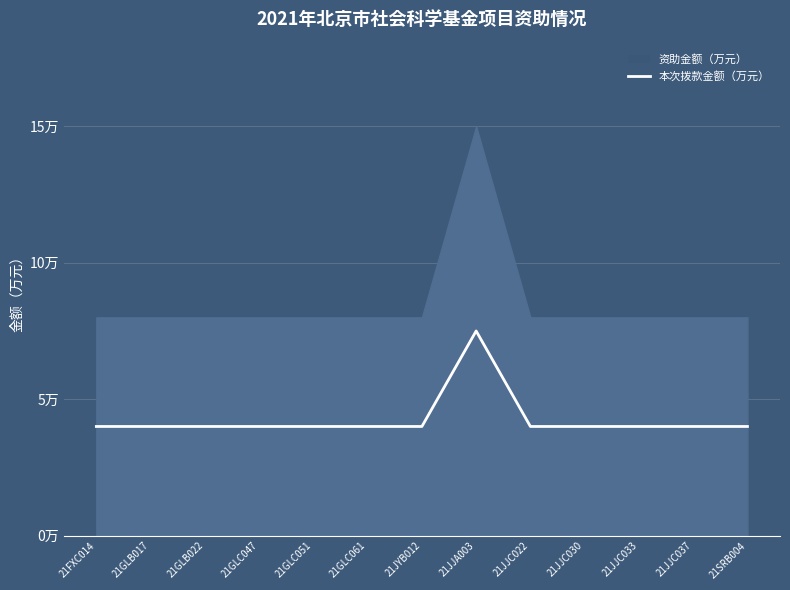

List the labels in order of value, smallest first.

21FXC014, 21GLB017, 21GLB022, 21GLC047, 21GLC051, 21GLC061, 21JYB012, 21JJC022, 21JJC030, 21JJC033, 21JJC037, 21SRB004, 21JJA003